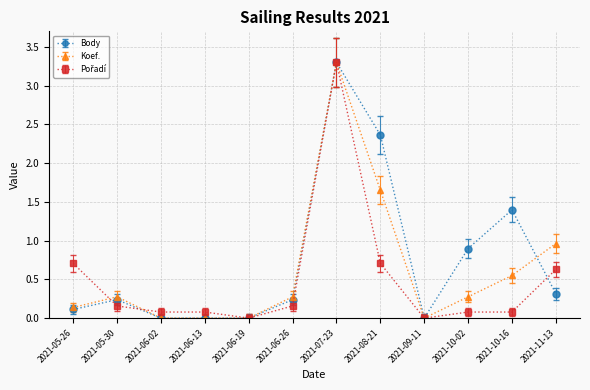

What is the maximum value shown in the chart?

3.3